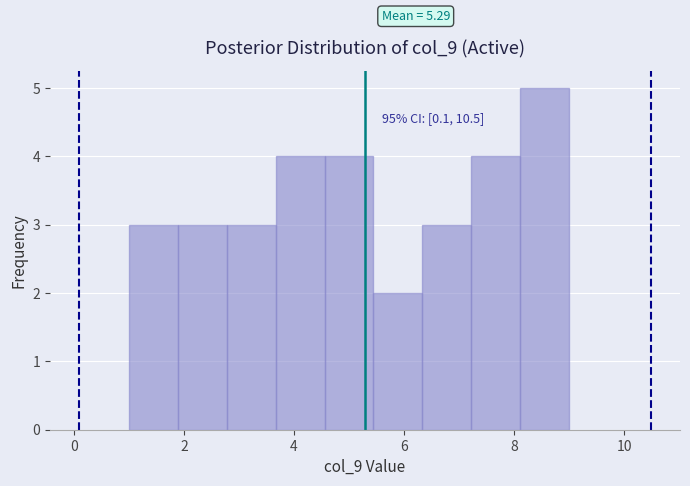

Which range on the x-axis has the tallest bar?

8.2 to 9.0